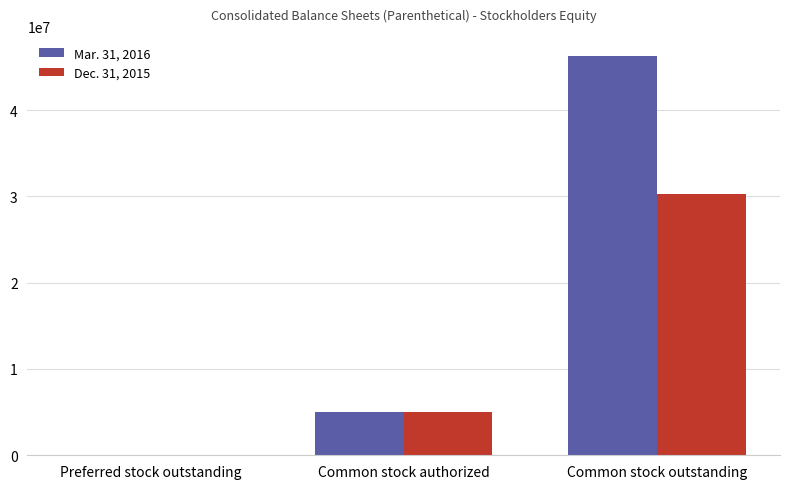

True or false: Dec. 31, 2015 has a value of 30333993 at Common stock outstanding.

True